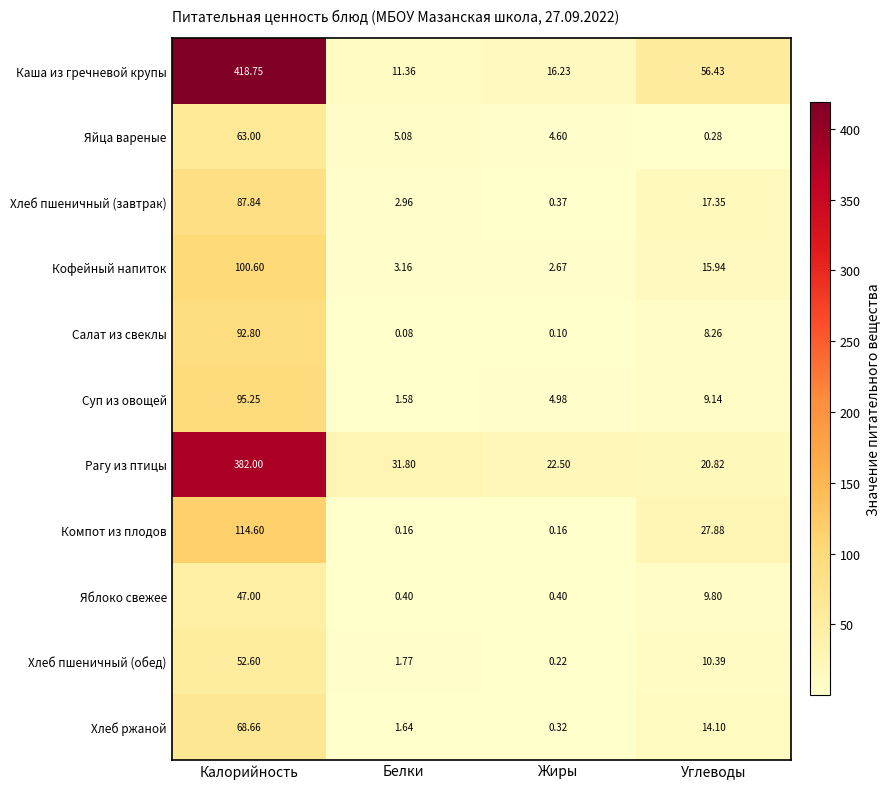

Is the value of Яйца вареные at Белки greater than the value of Хлеб ржаной at Белки?

Yes